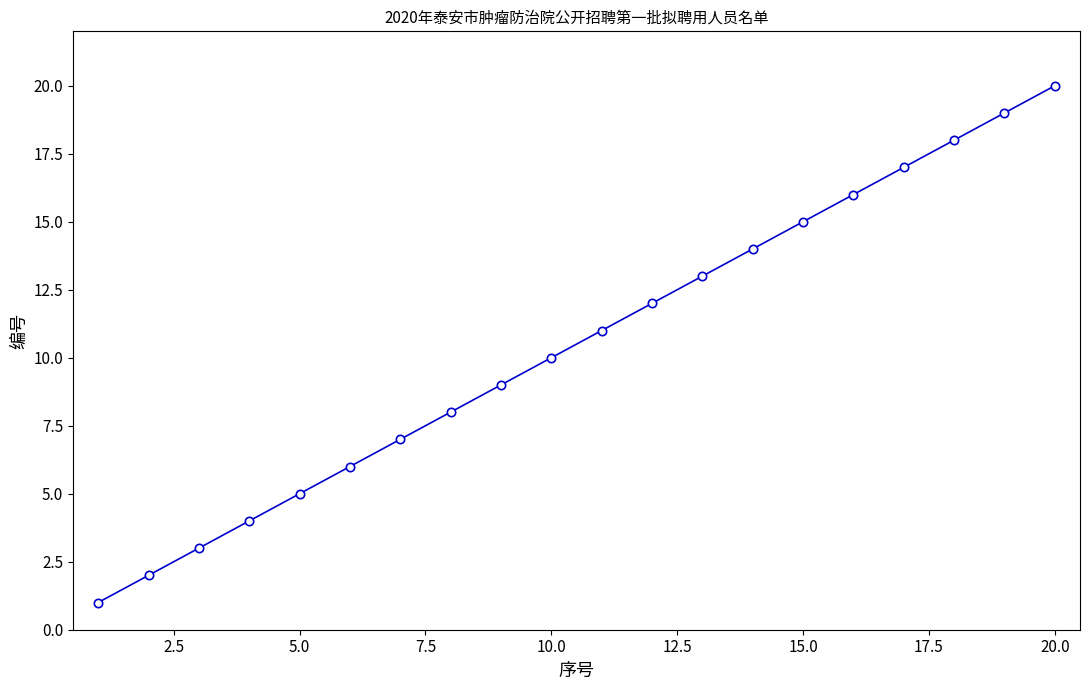

What is the maximum value shown in the chart?

20